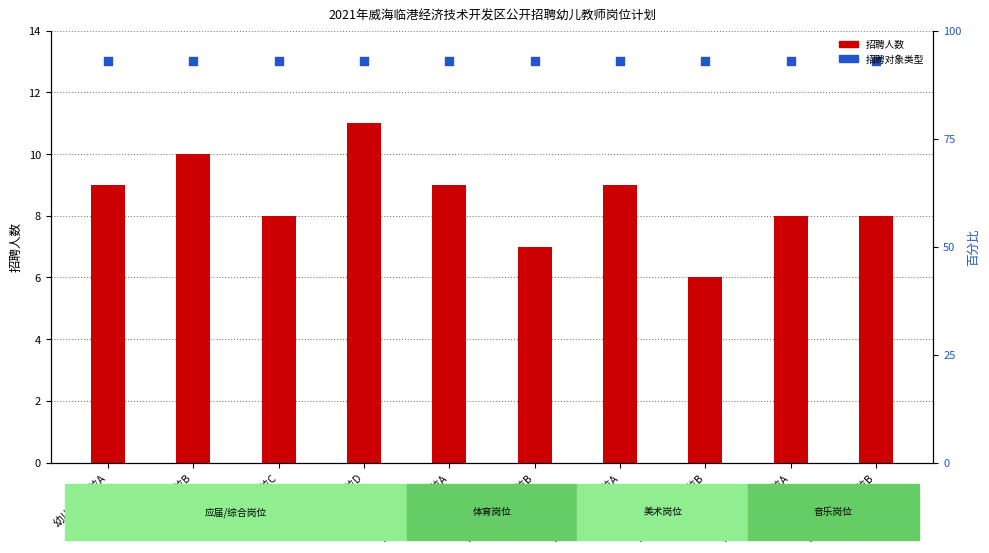

At how many categories does at least one series exceed 12?

10